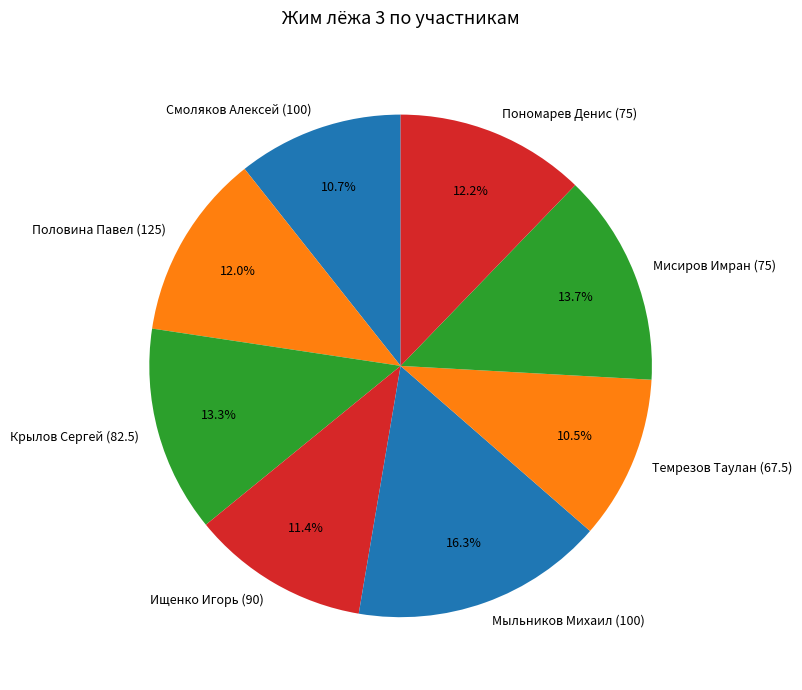

What is the ratio of the value at Смоляков Алексей (100) to the value at Темрезов Таулан (67.5)?

1.0